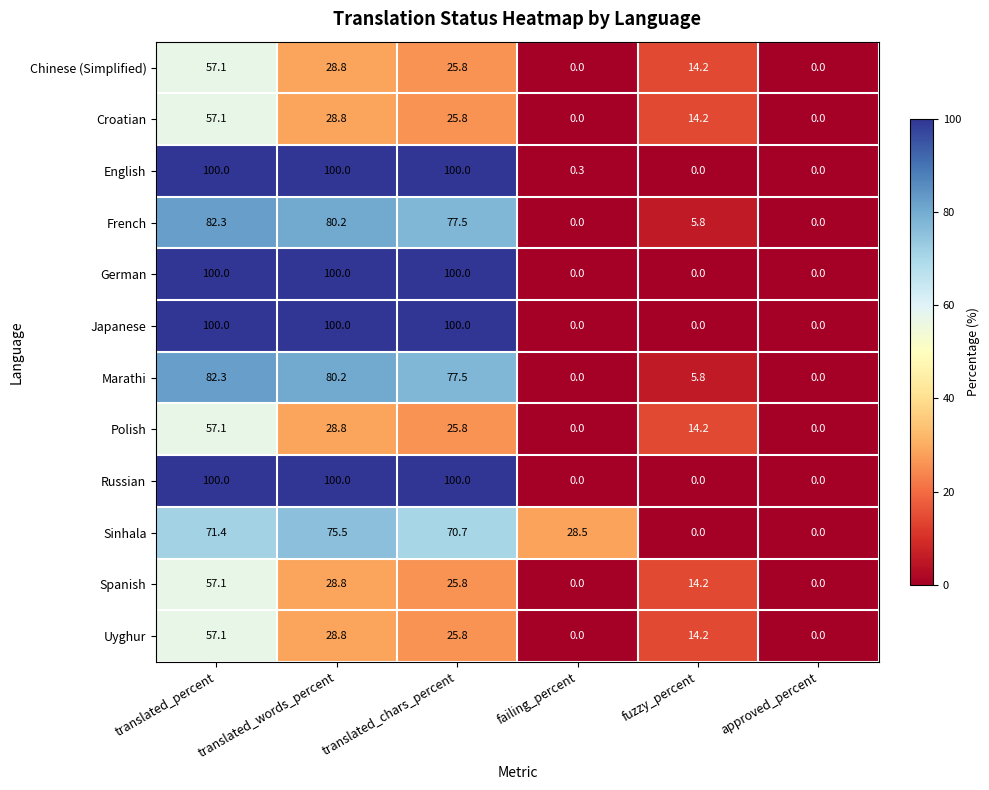

True or false: Chinese (Simplified) has a value of 35.8 at approved_percent.

False